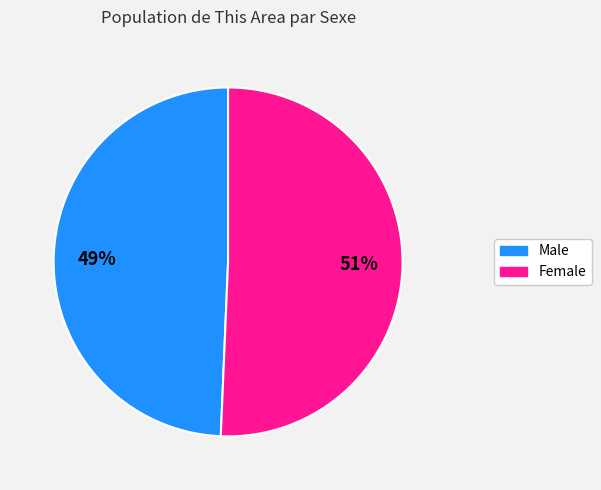

What is the majority slice?

Female